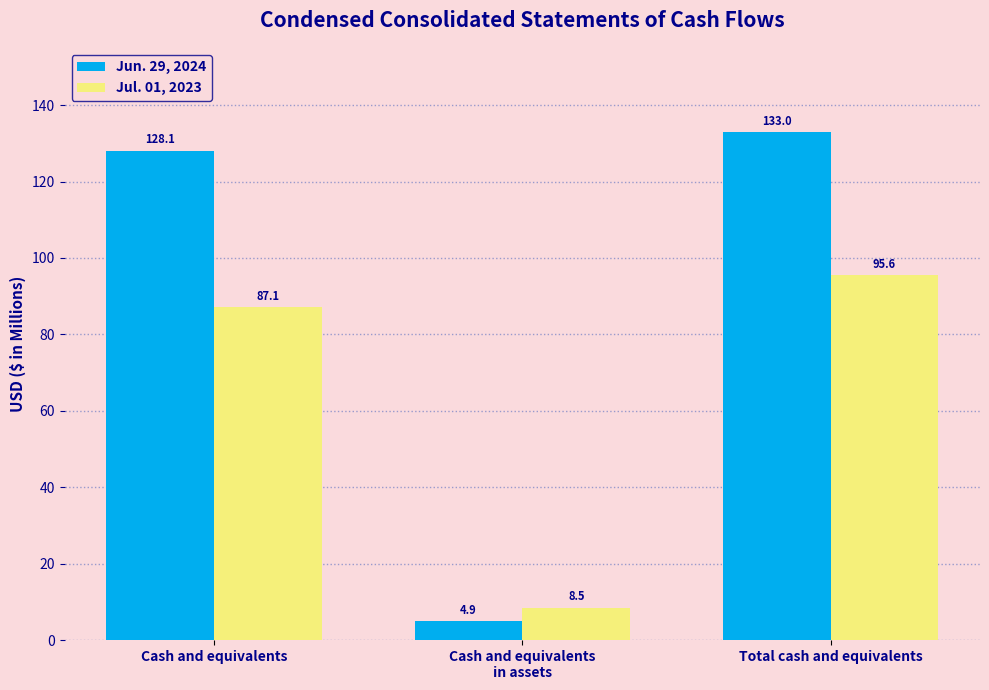

Reading left to right, list all the values displayed in this chart.

Jun. 29, 2024: Cash and equivalents=128.1	Cash and equivalents
in assets=4.9	Total cash and equivalents=133.0
Jul. 01, 2023: Cash and equivalents=87.1	Cash and equivalents
in assets=8.5	Total cash and equivalents=95.6